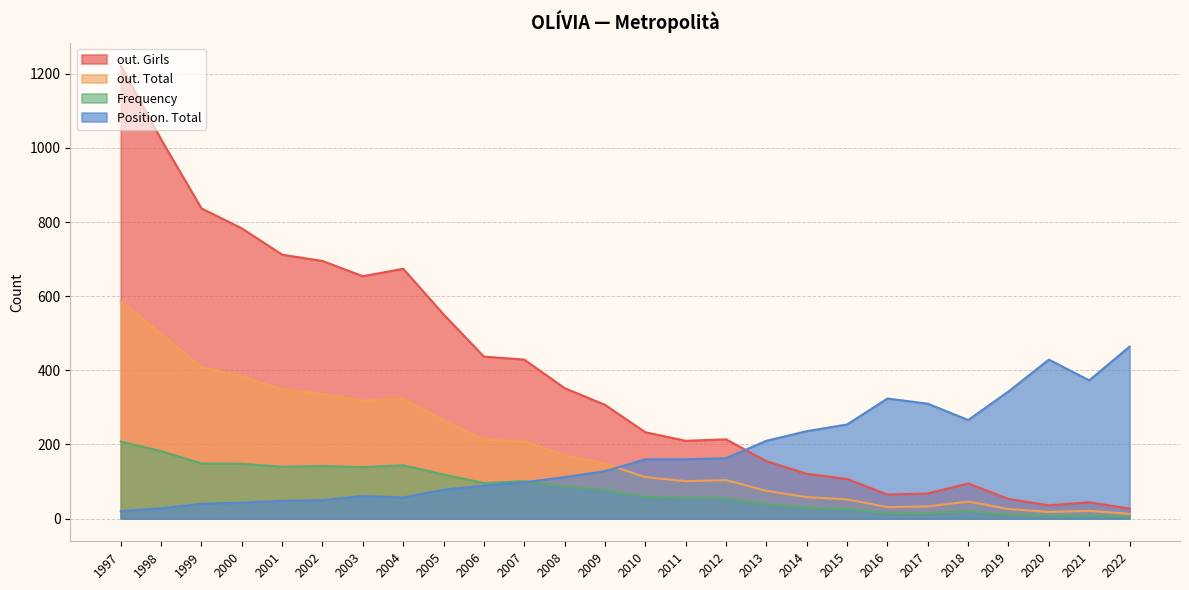

Rank the series at 2017 from highest to lowest value.

Position. Total, out. Girls, out. Total, Frequency